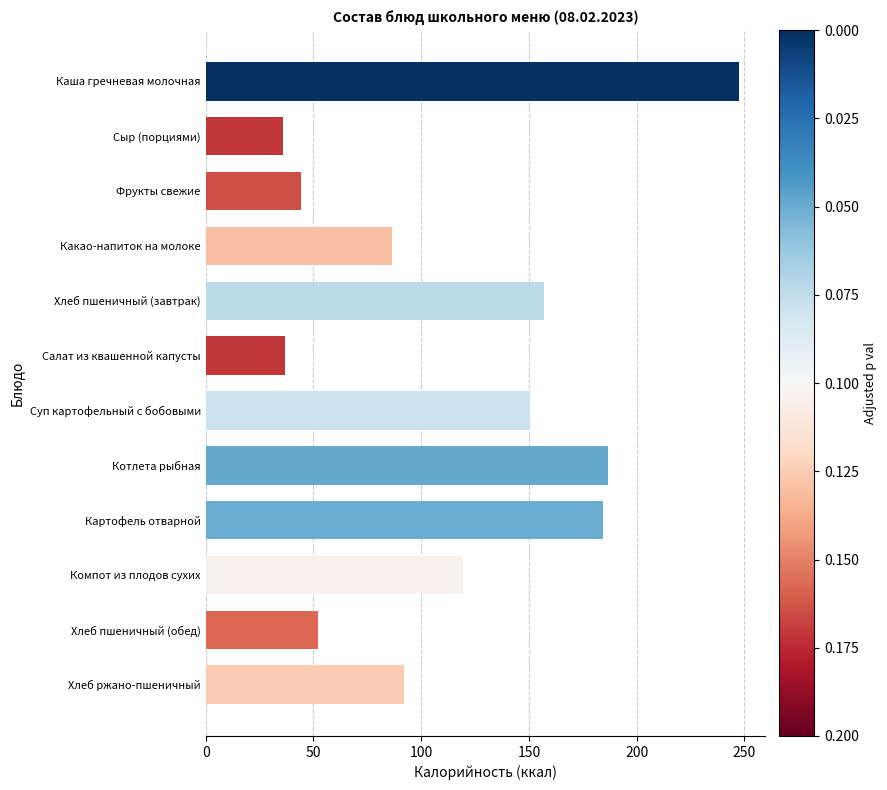

The chart shows a value of 157.0 at Хлеб пшеничный (завтрак). True or false?

True